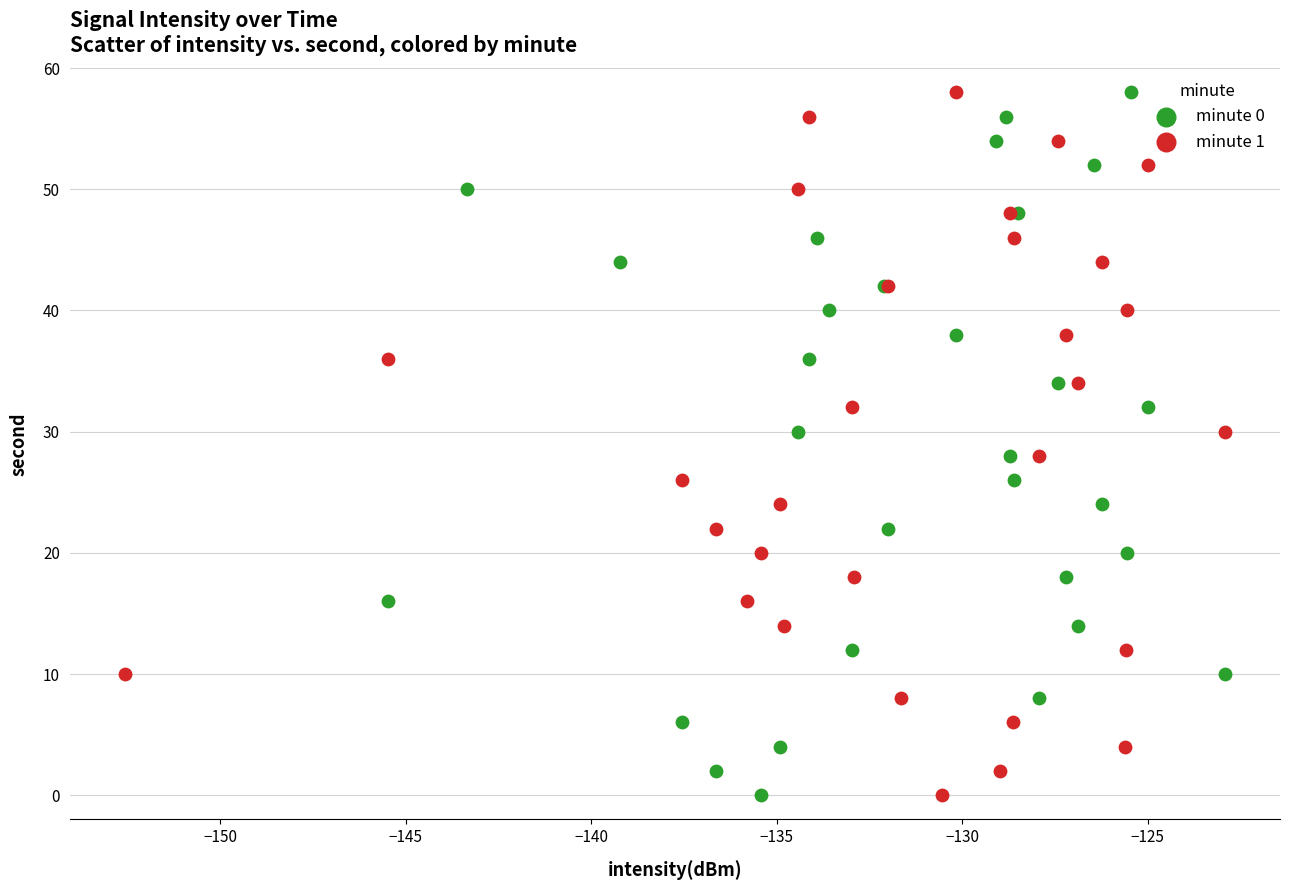

What are all the series names shown in the legend?

minute 0, minute 1